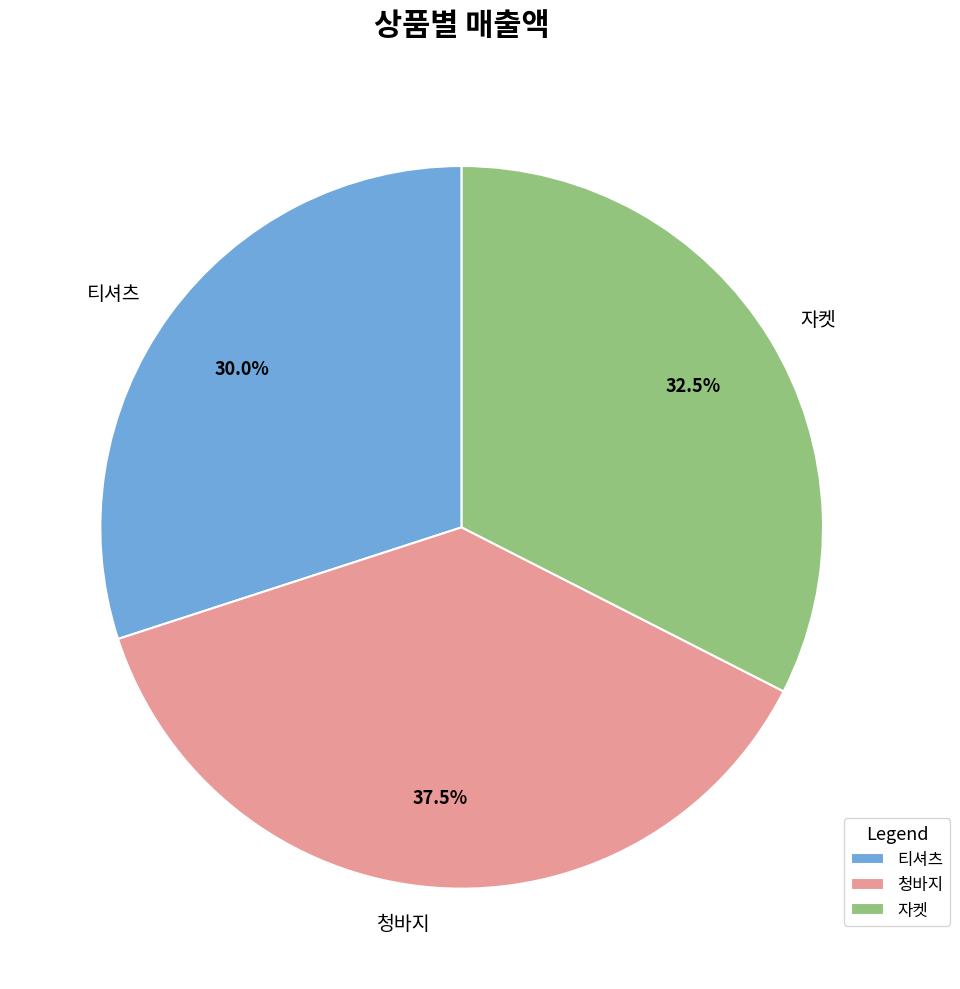

How much of the chart is everything except 자켓?

67.5%